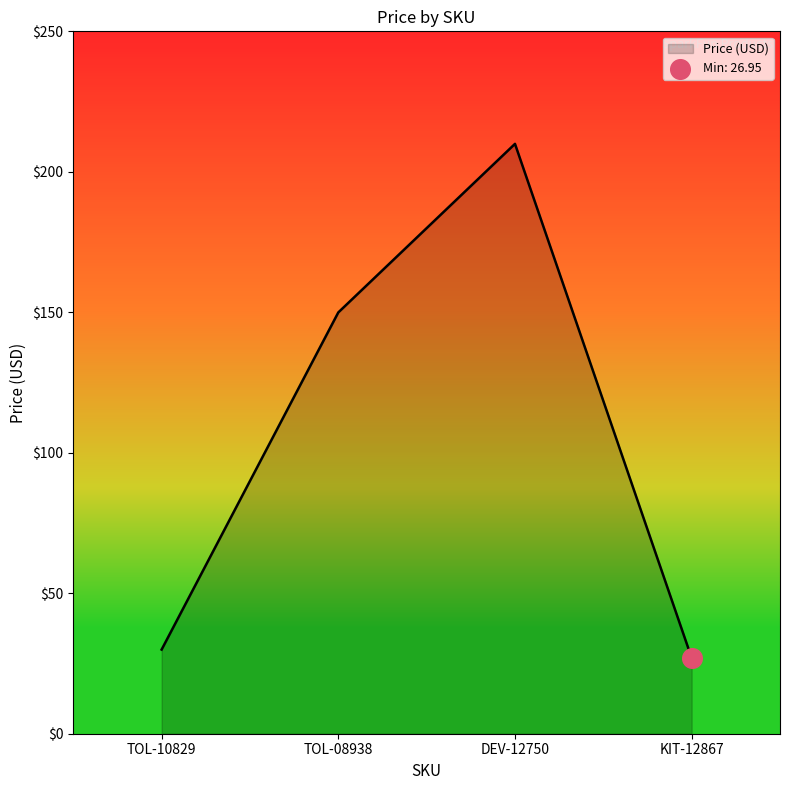

What is the change in value from TOL-10829 to KIT-12867?

-3.0